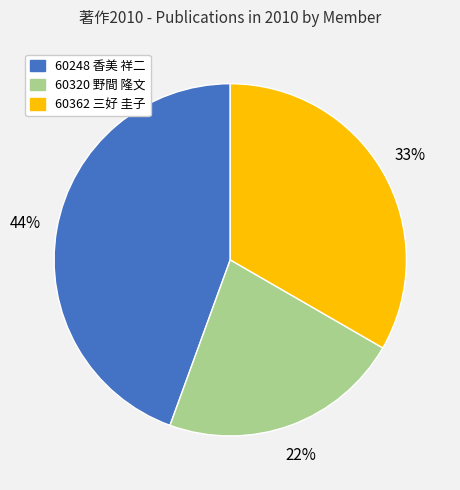

Is there a majority slice in this chart?

No